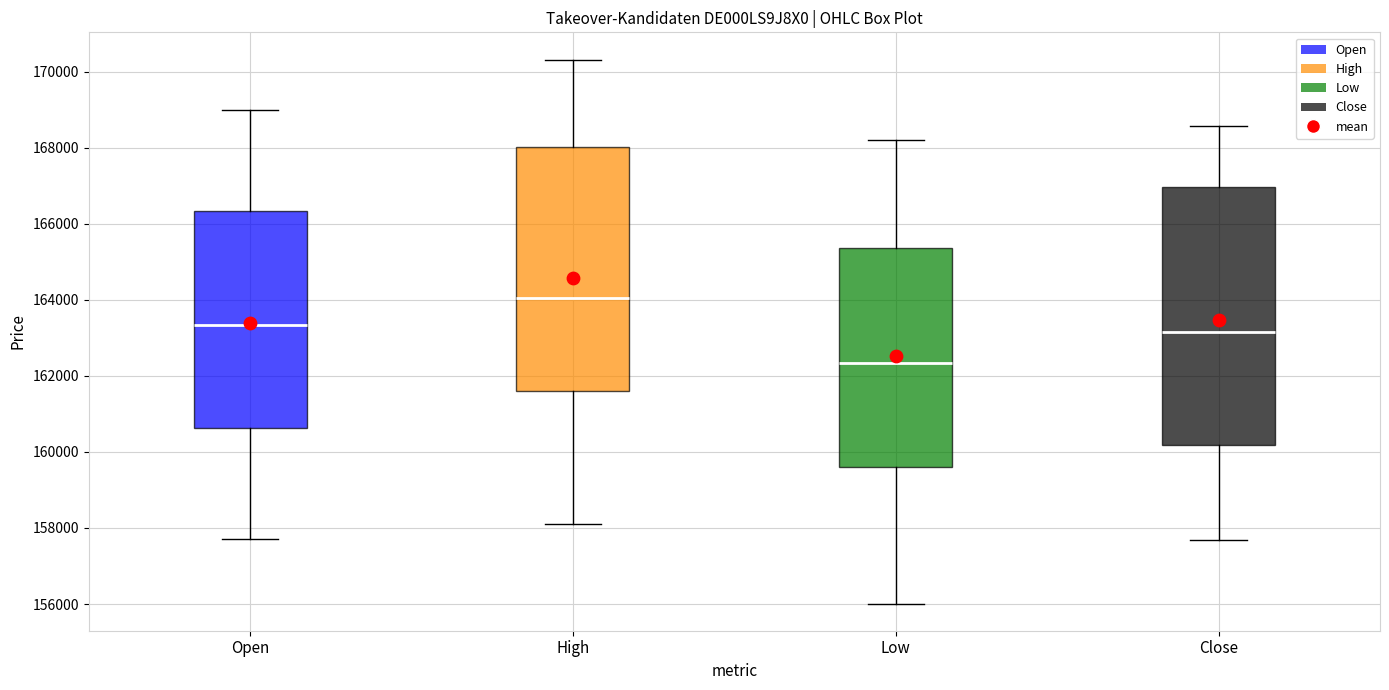

Where is the lower edge of the box for High on the y-axis? The values are not printed on the chart, so give them approximately, as read against the axis.

161600